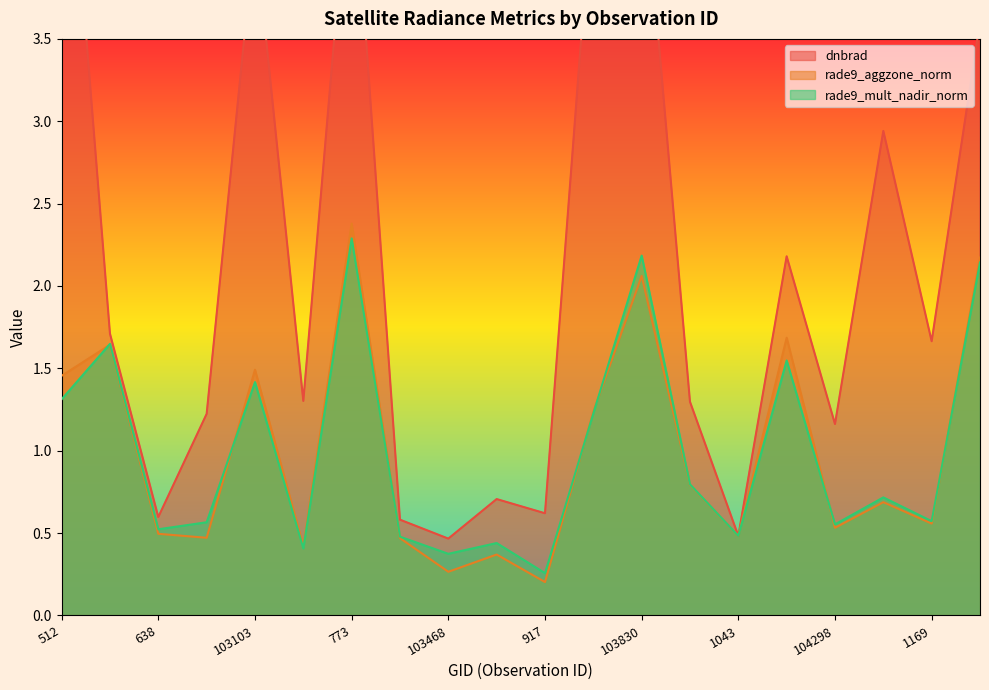

Where does the dnbrad series first go above 1?

512